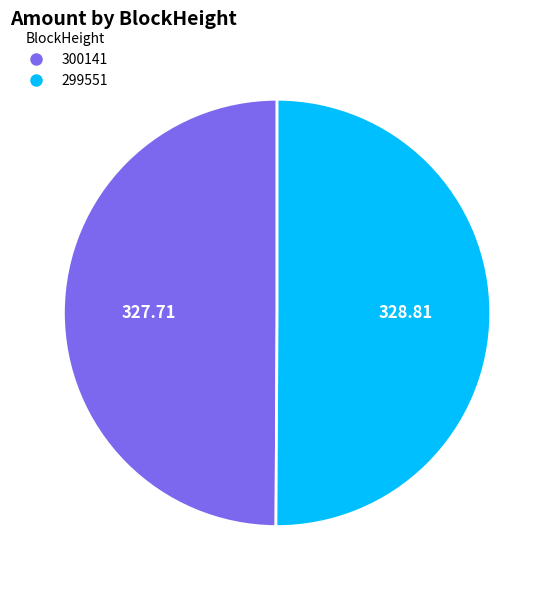

Is the sum of 300141 and 299551 greater than half?

Yes